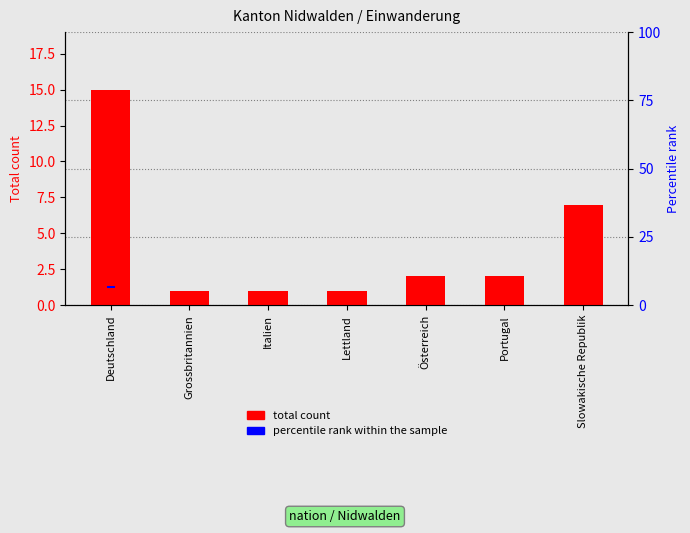

What is the difference between the total count values at Slowakische Republik and Italien?

6.0